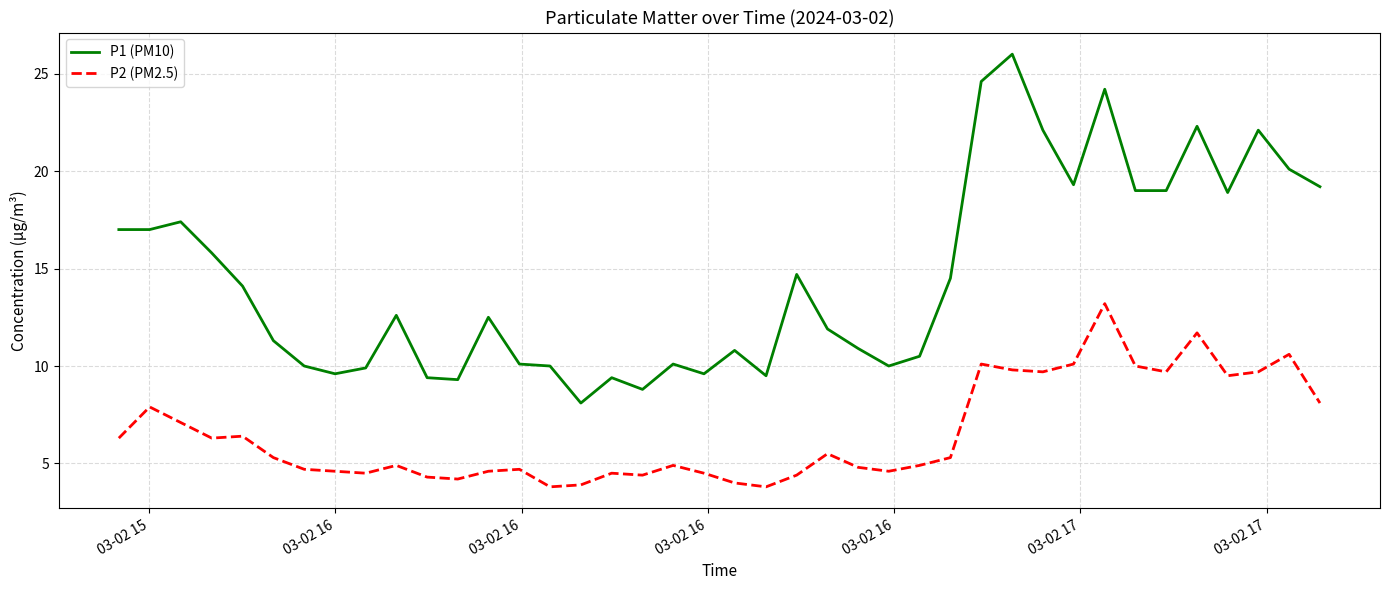

True or false: P1 (PM10) and P2 (PM2.5) cross at least once.

False